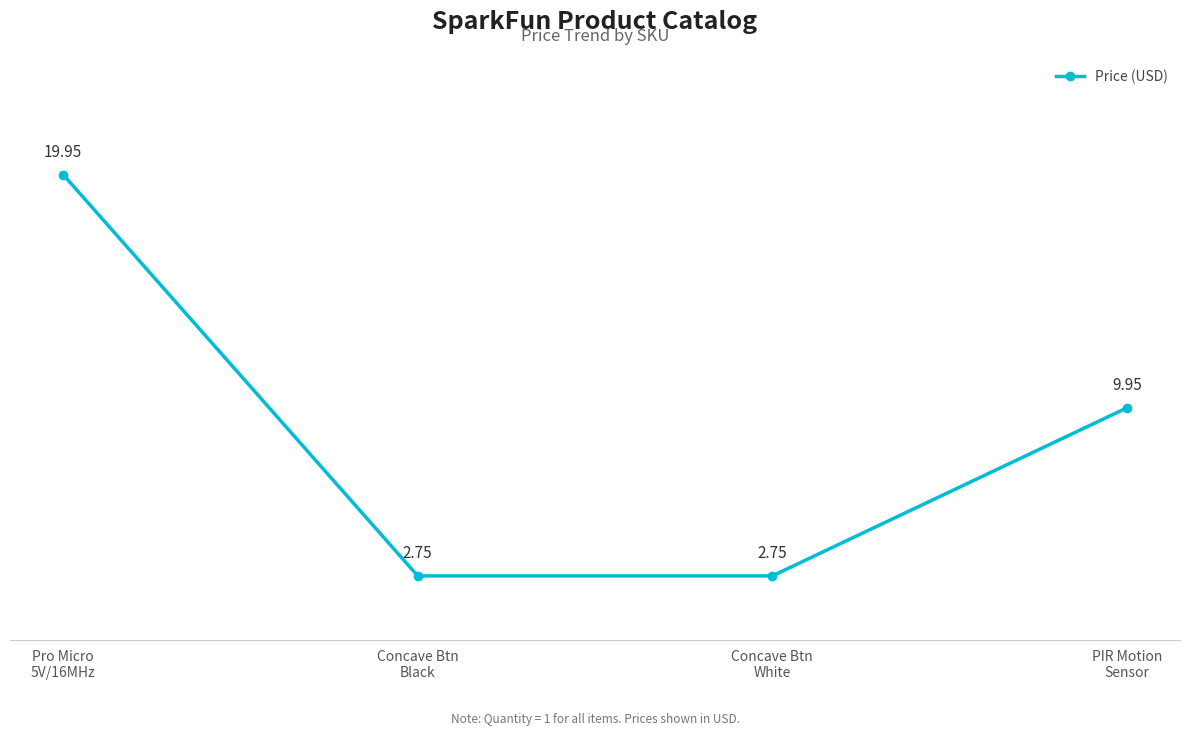

How many lines are shown in the chart?

1